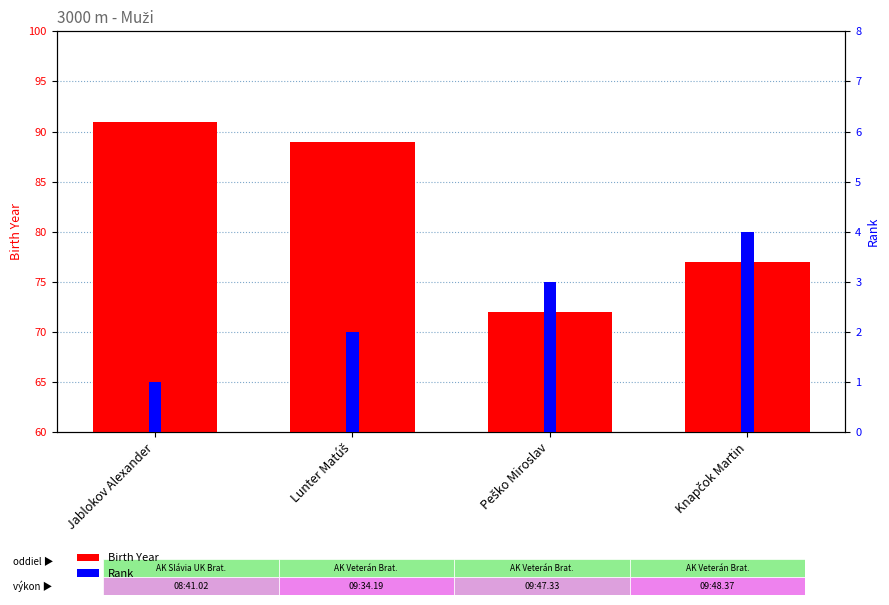

Reading left to right, list all the values displayed in this chart.

Birth Year: Jablokov Alexander=91	Lunter Matúš=89	Peško Miroslav=72	Knapčok Martin=77
Rank: Jablokov Alexander=1	Lunter Matúš=2	Peško Miroslav=3	Knapčok Martin=4